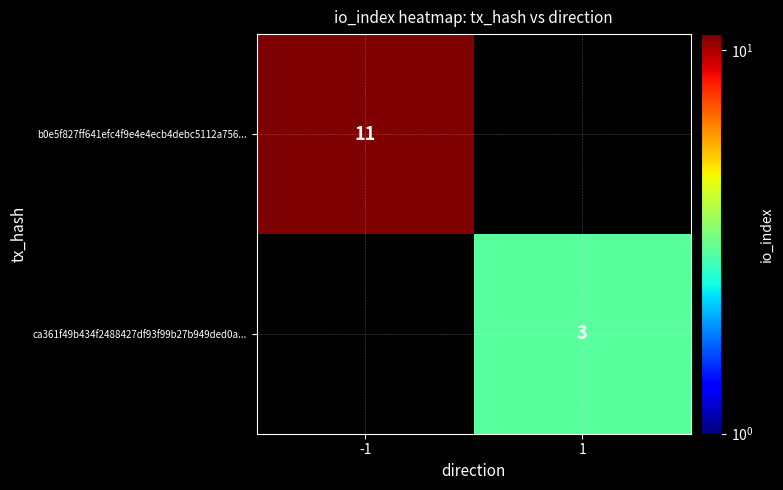

Is it true that ca361f49b434f2488427df93f99b27b949ded0a... equals 3 at 1?

True